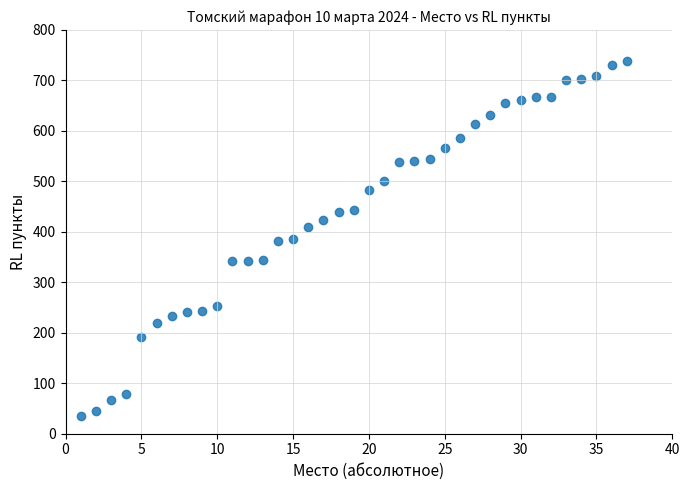

What is the range of X values (max minus min)?

36